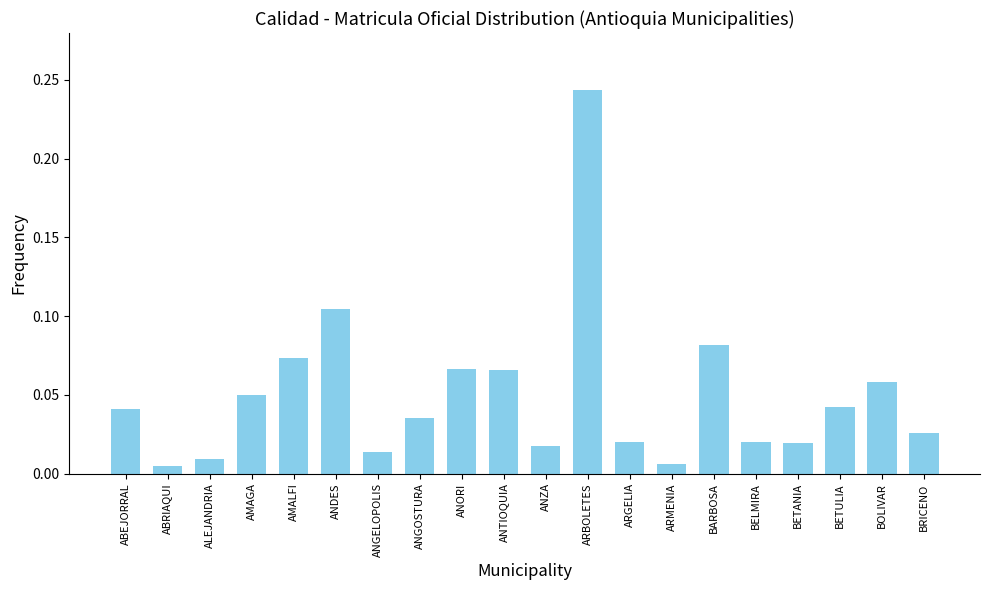

Which label corresponds to the largest value in the chart?

ARBOLETES